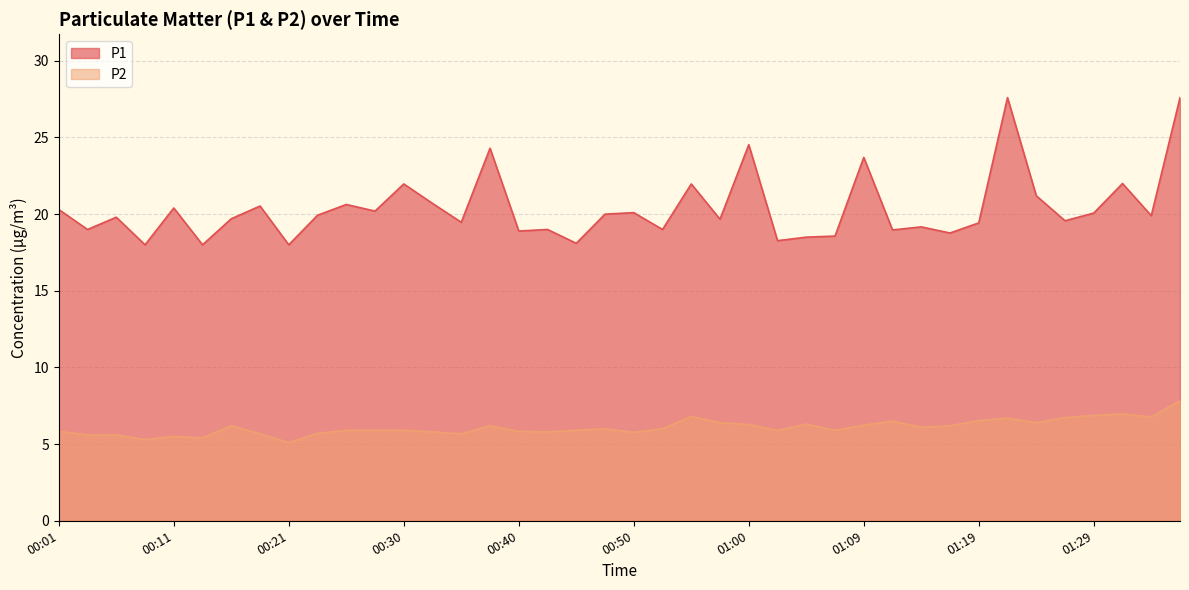

True or false: P2 and P1 cross at least once.

False